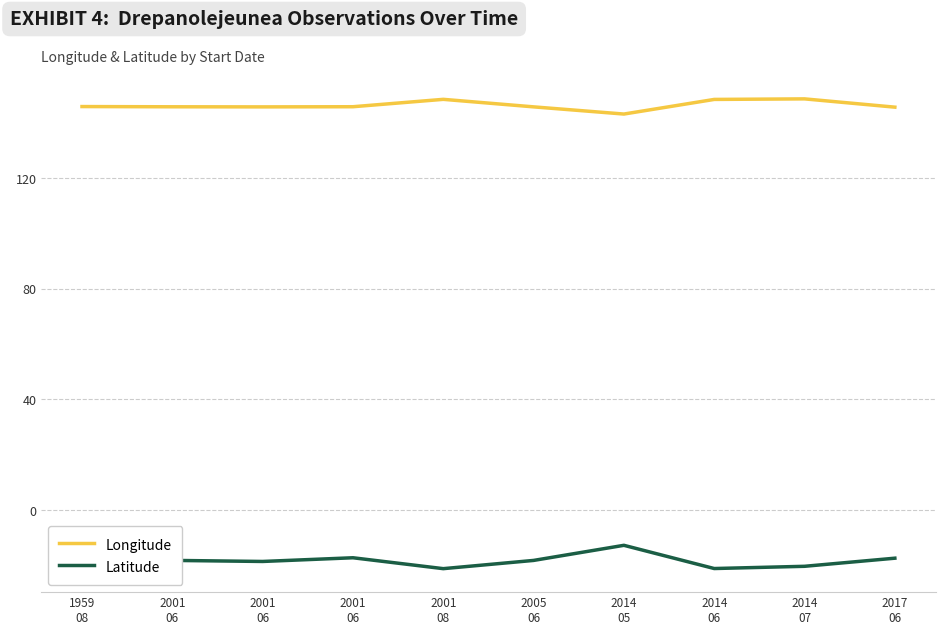

True or false: Latitude and Longitude cross at least once.

False